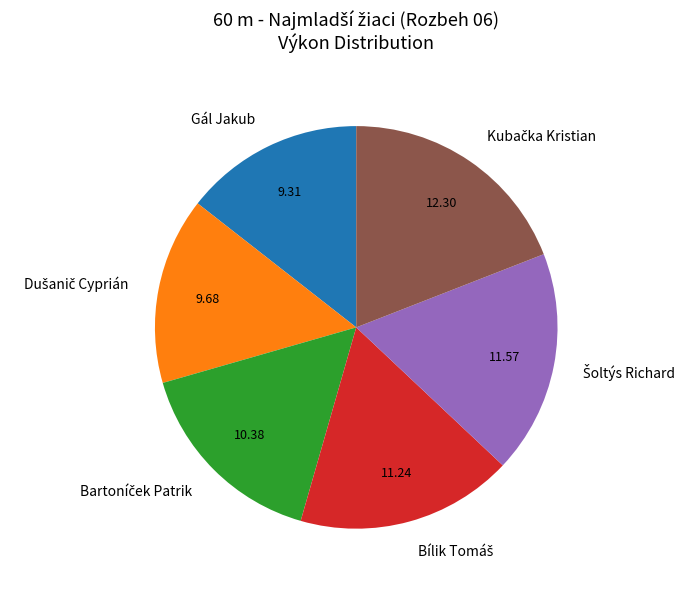

Is there a majority slice in this chart?

No